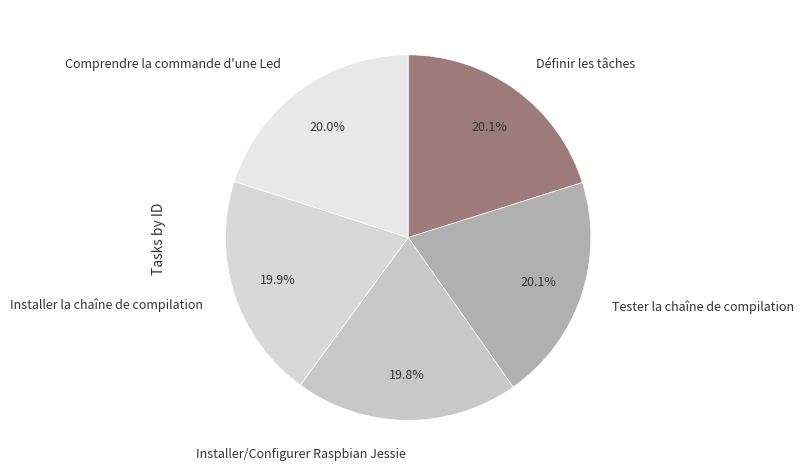

To the nearest percent, what portion does Tester la chaîne de compilation represent?

20%